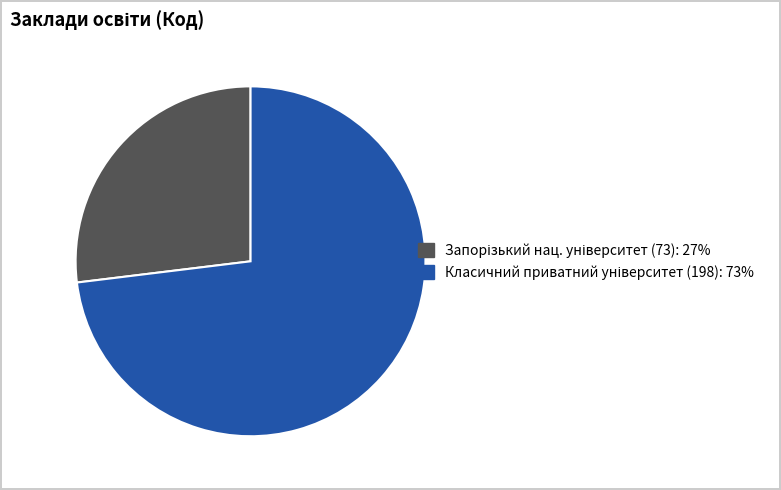

Is there any slice that represents more than half of the pie?

Yes